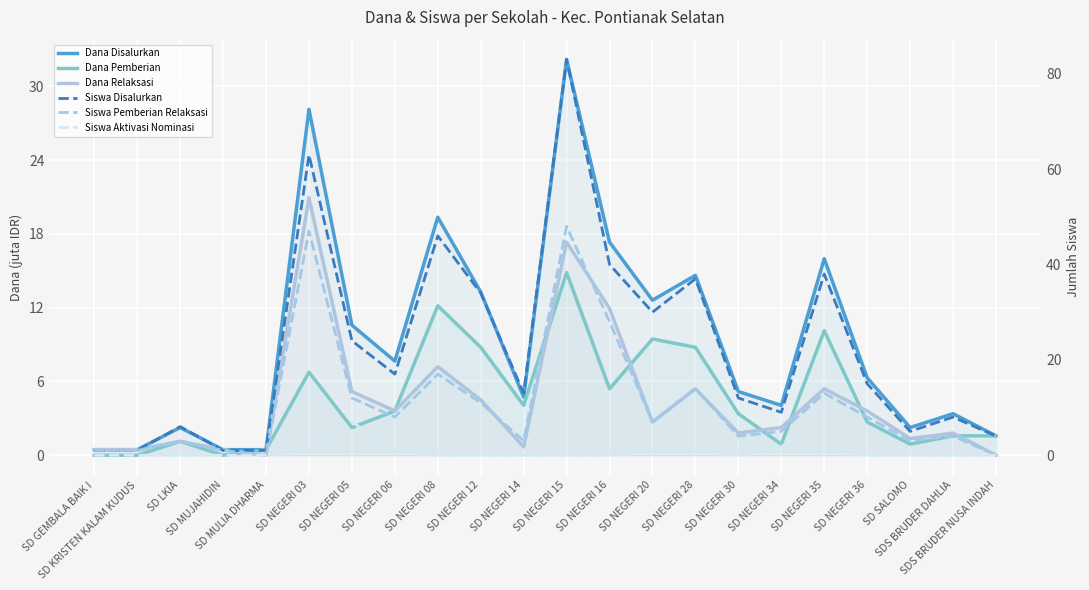

What position from the right is SD NEGERI 05?

16